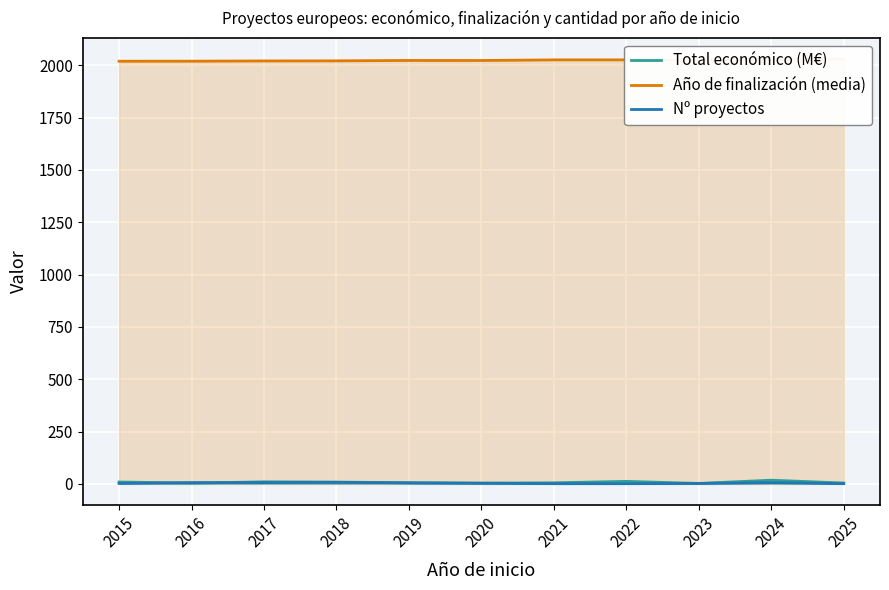

What is the value of the Nº proyectos point at the 11th from the left?

1.0